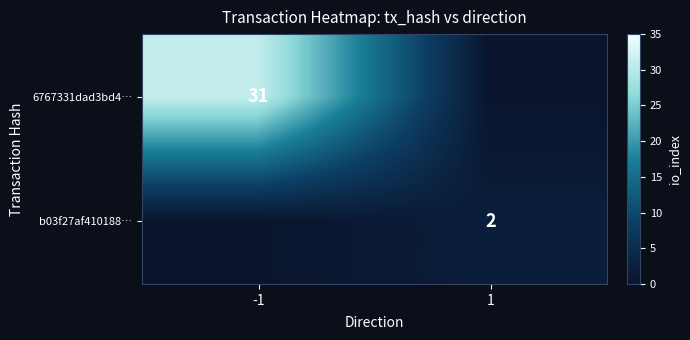

True or false: 6767331dad3bd4… has a value of 31 at -1.

True